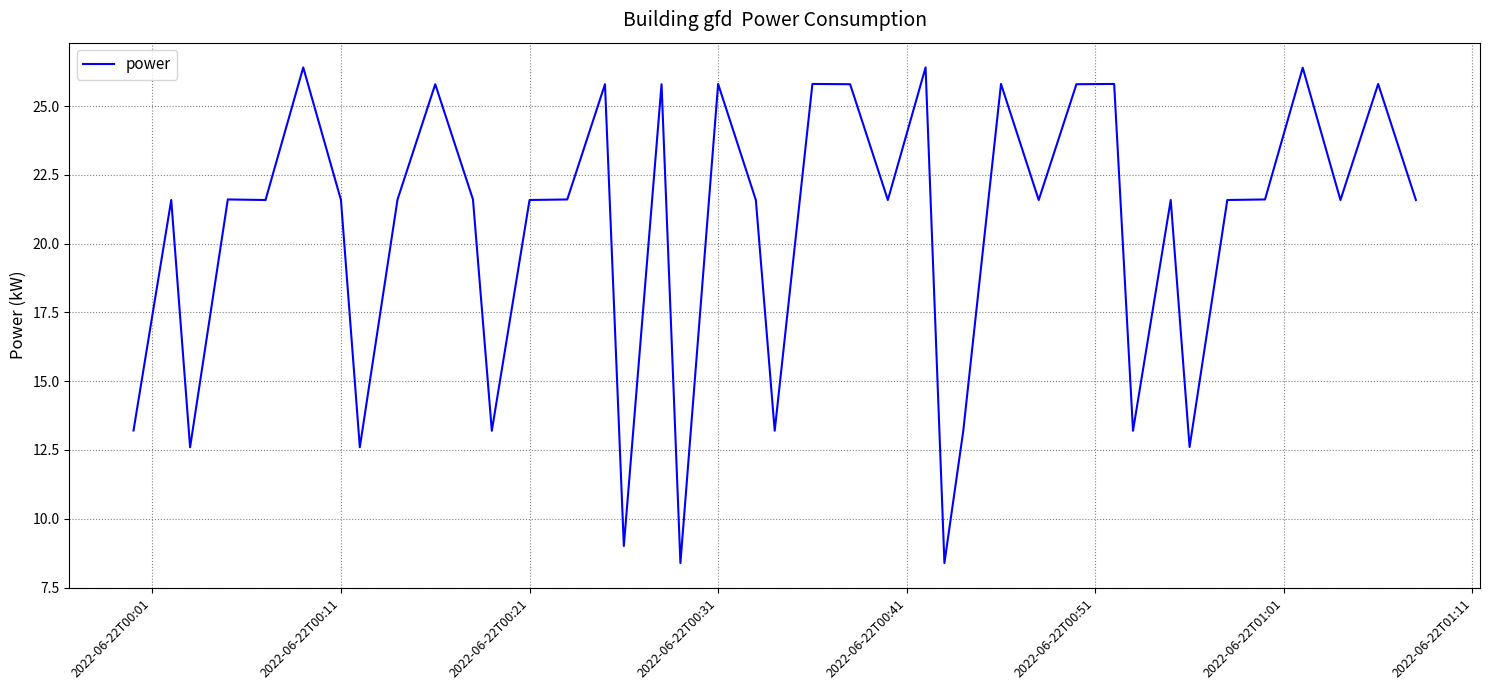

What is the maximum value shown in the chart?

26.4